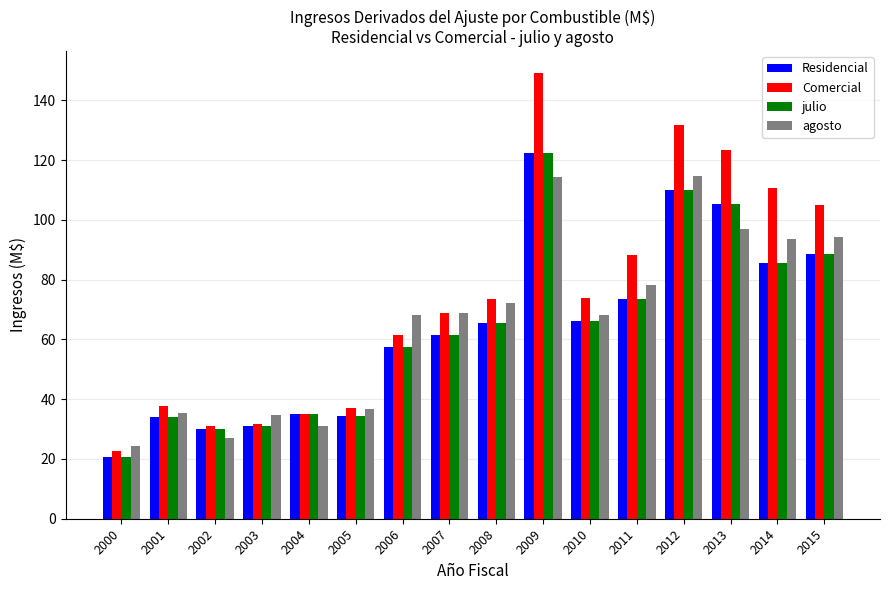

How many values in the Residencial series are below 65?

8